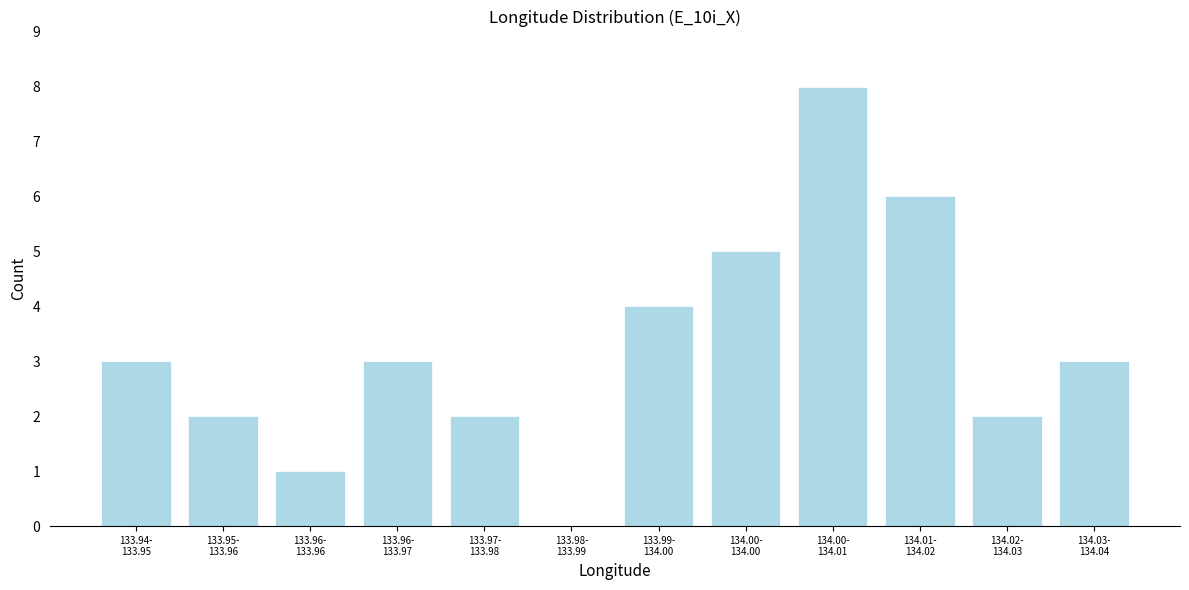

What is the sum of all values?

39